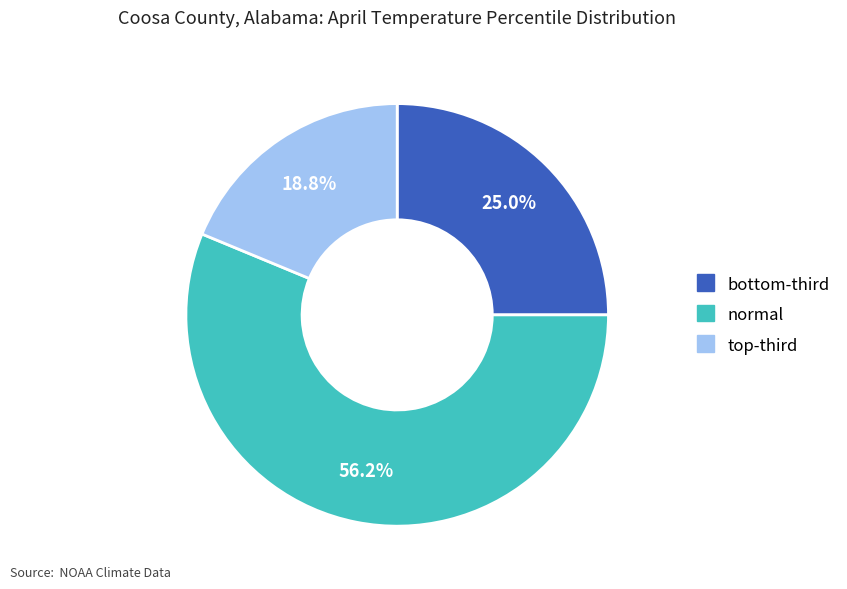

What is the largest slice in the pie chart?

normal